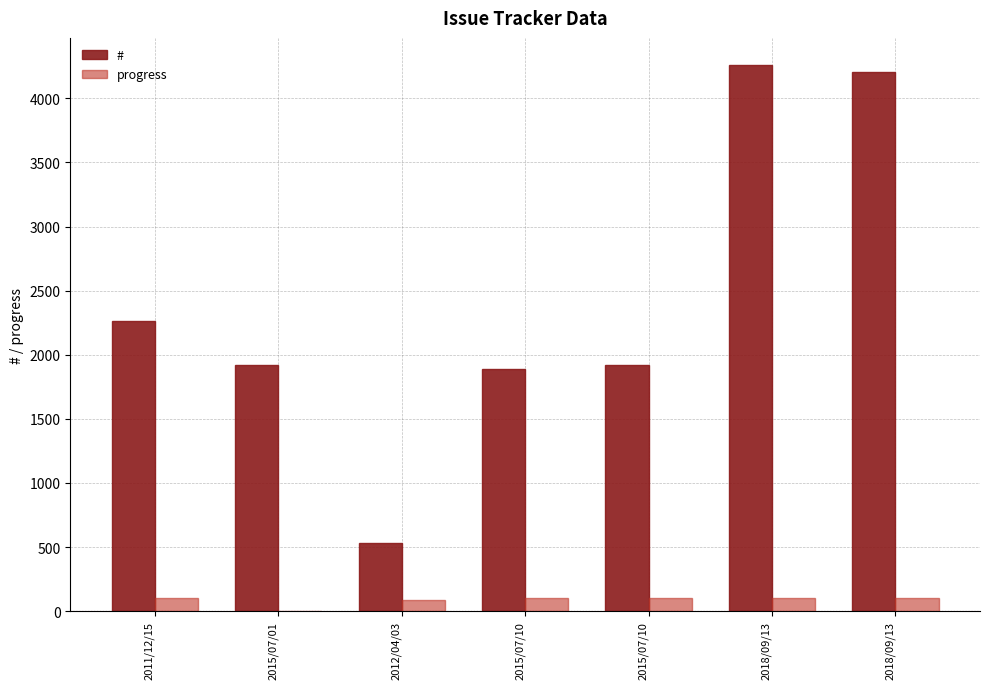

True or false: # has a value of 532 at 2012/04/03.

True